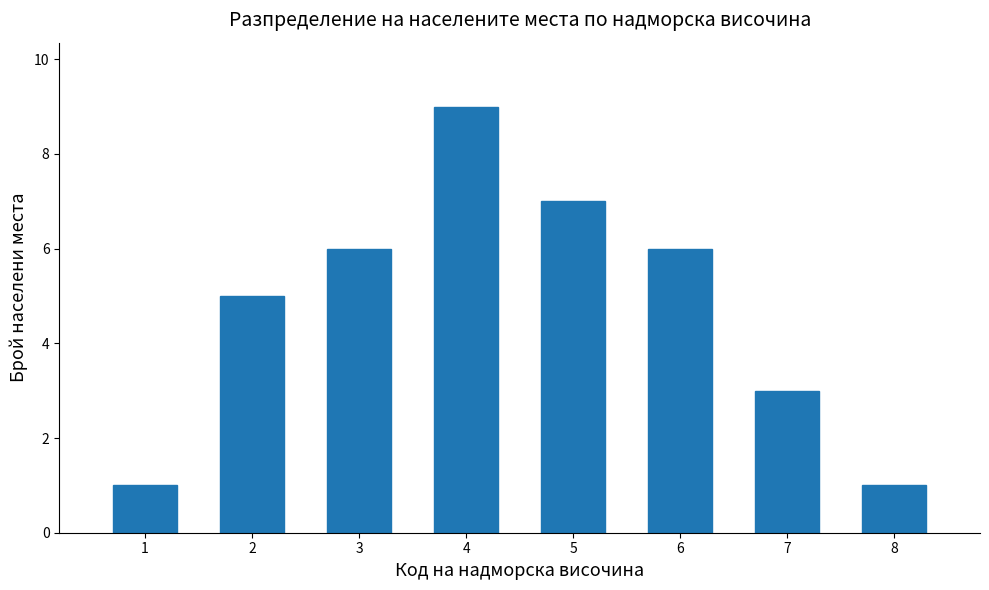

Reading left to right, list all the values displayed in this chart.

1=1	2=5	3=6	4=9	5=7	6=6	7=3	8=1